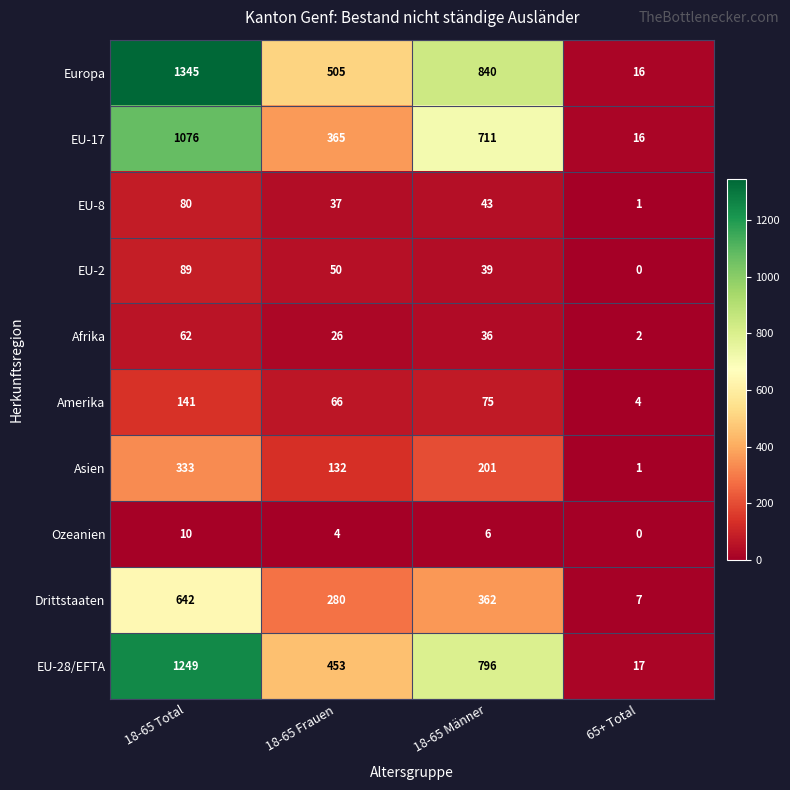

The value of EU-17 at 18-65 Frauen is 365. True or false?

True